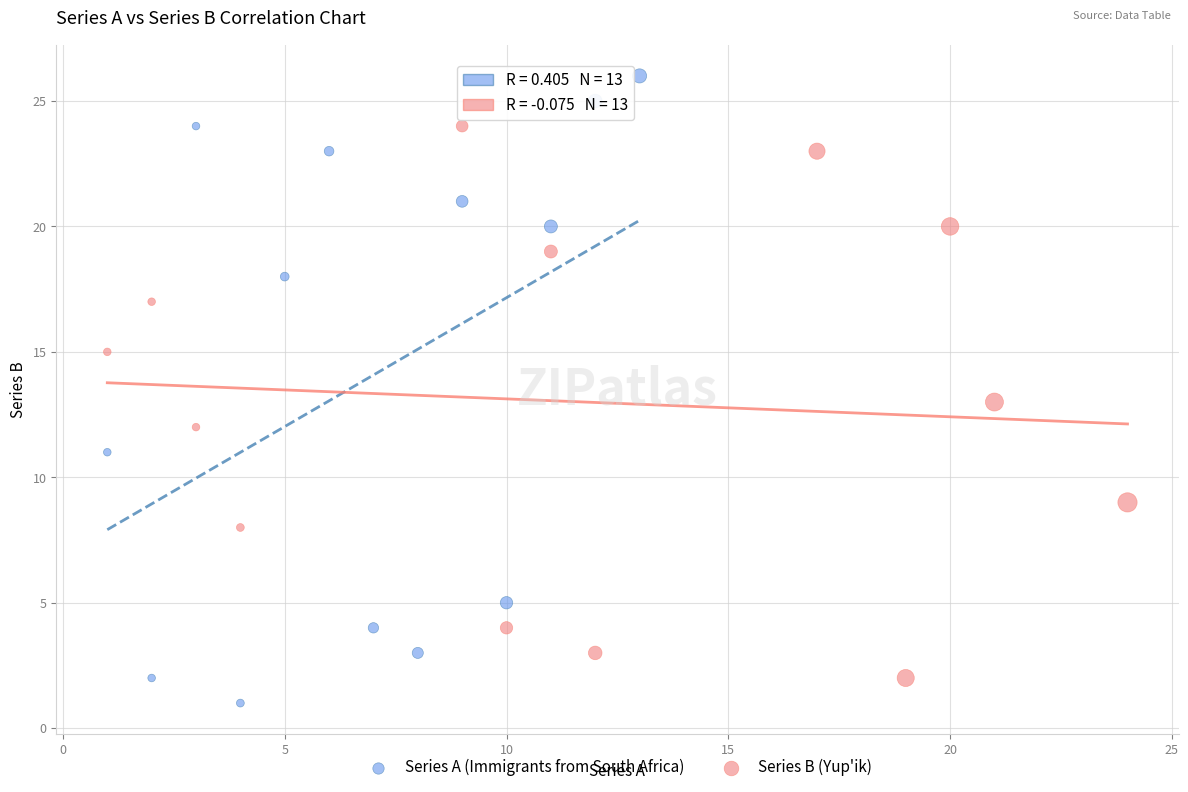

Which series reaches the maximum Y coordinate?

Series A (Immigrants from South Africa)